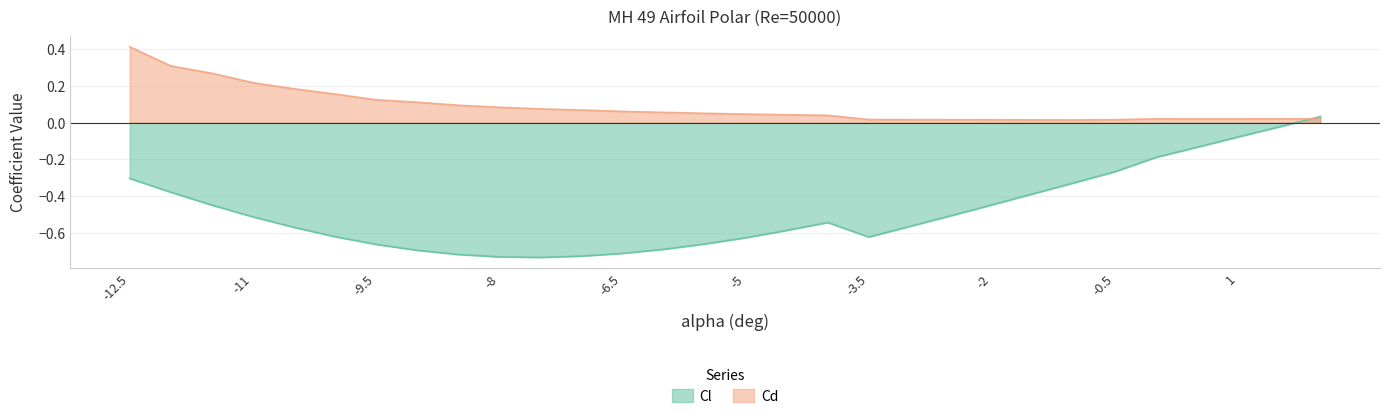

Rank the series at -2 from highest to lowest value.

Cd, Cl